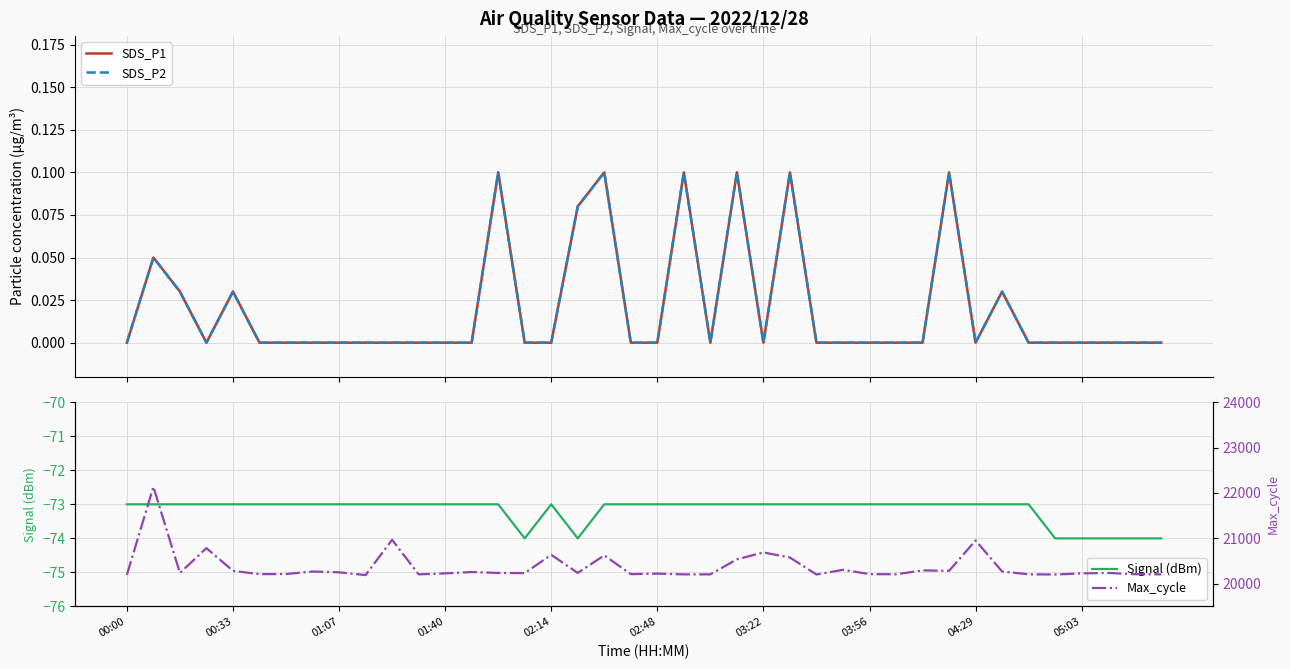

How many SDS_P2 values are between 0 and 1?

40